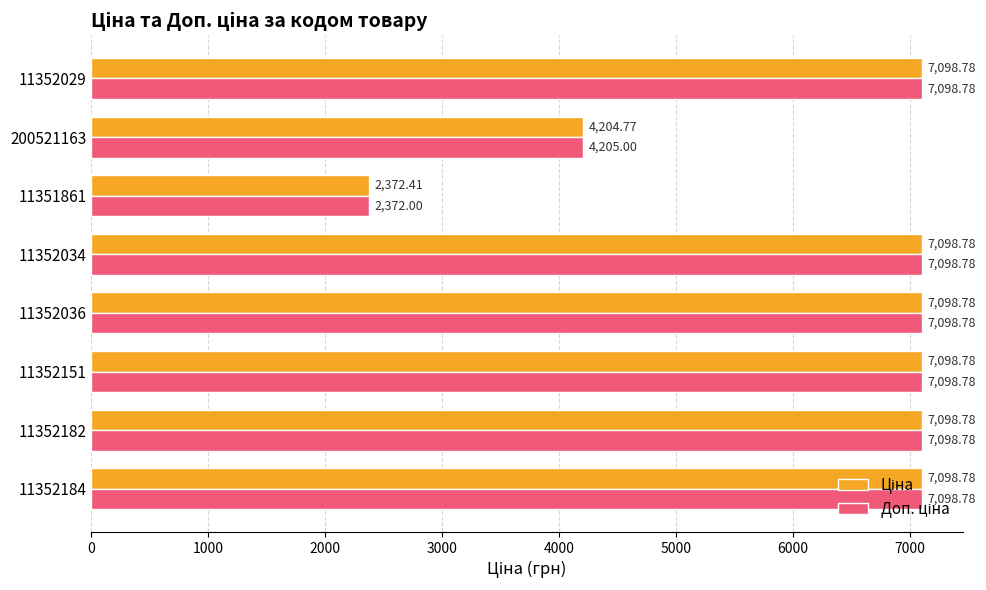

What is the total value across all series at 11352029?

14197.6